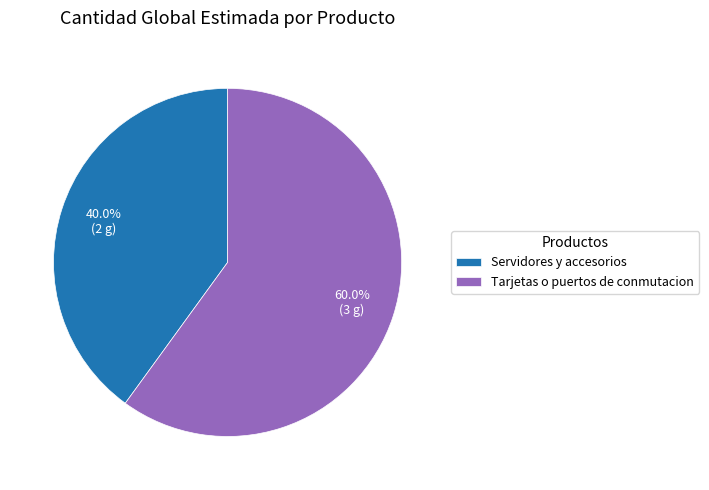

What percentage is the Servidores y accesorios slice, to the nearest percent?

40%